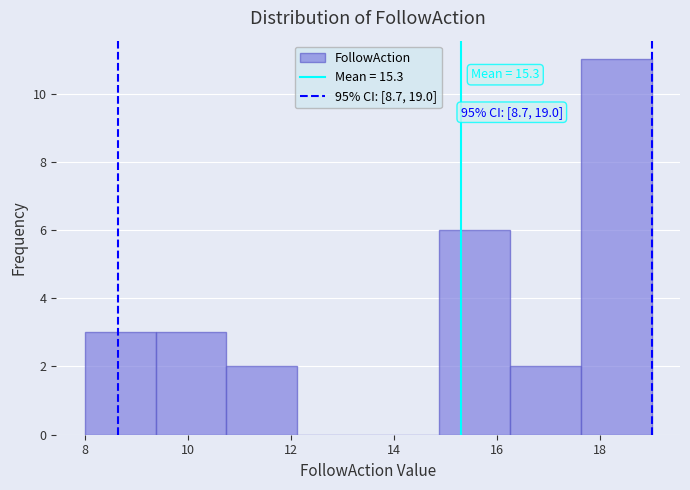

Which range on the x-axis has the tallest bar?

17.6 to 19.0